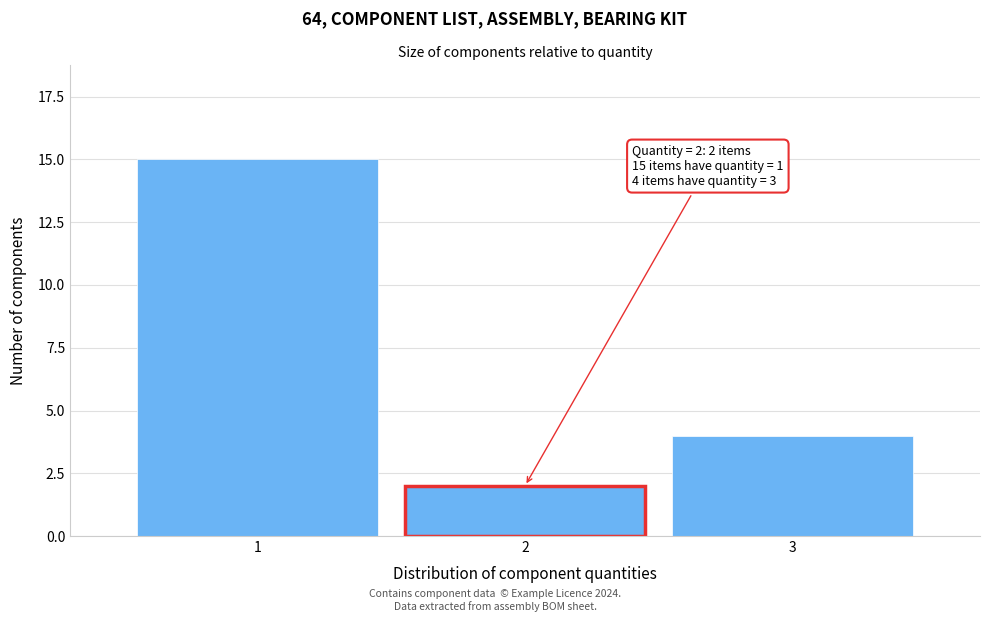

Reading right to left, extract all data points from this chart.

4	2	15